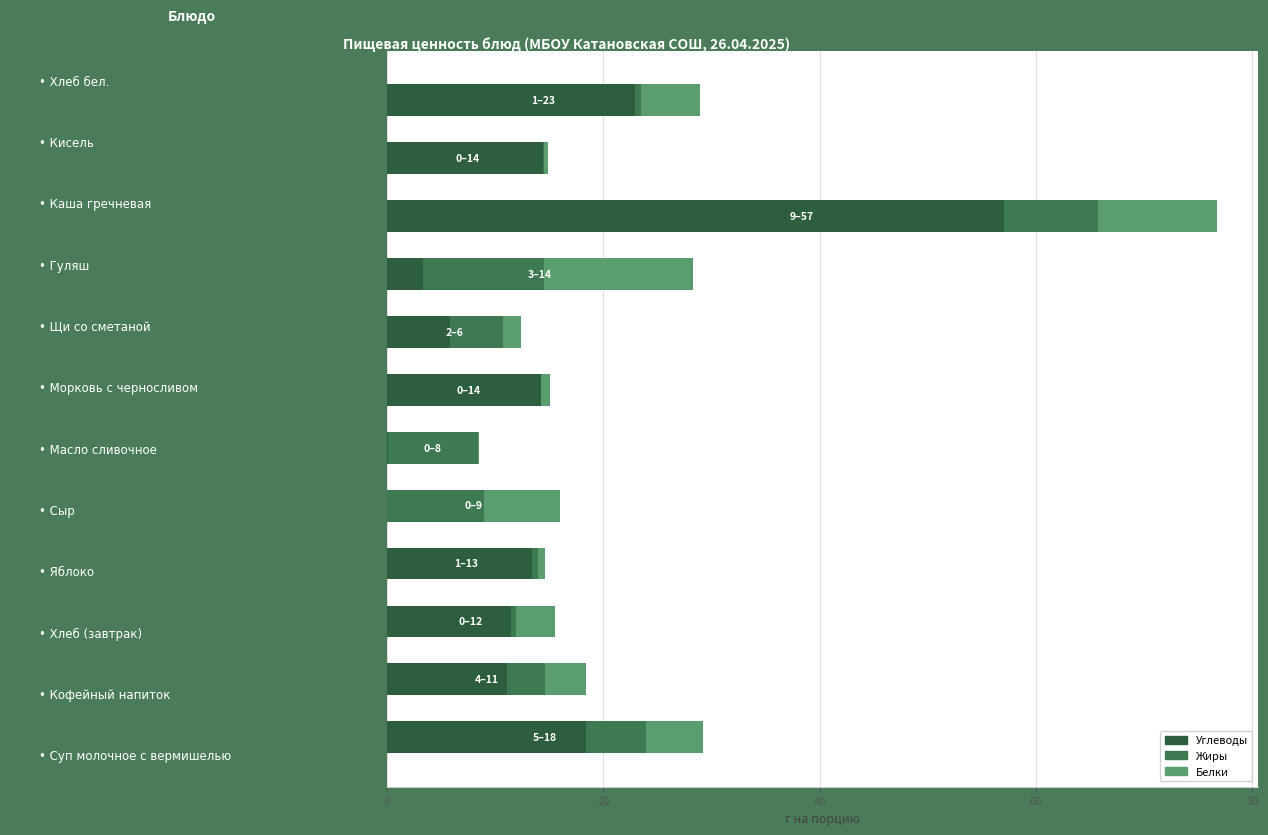

How many categories are shown in the chart?

12